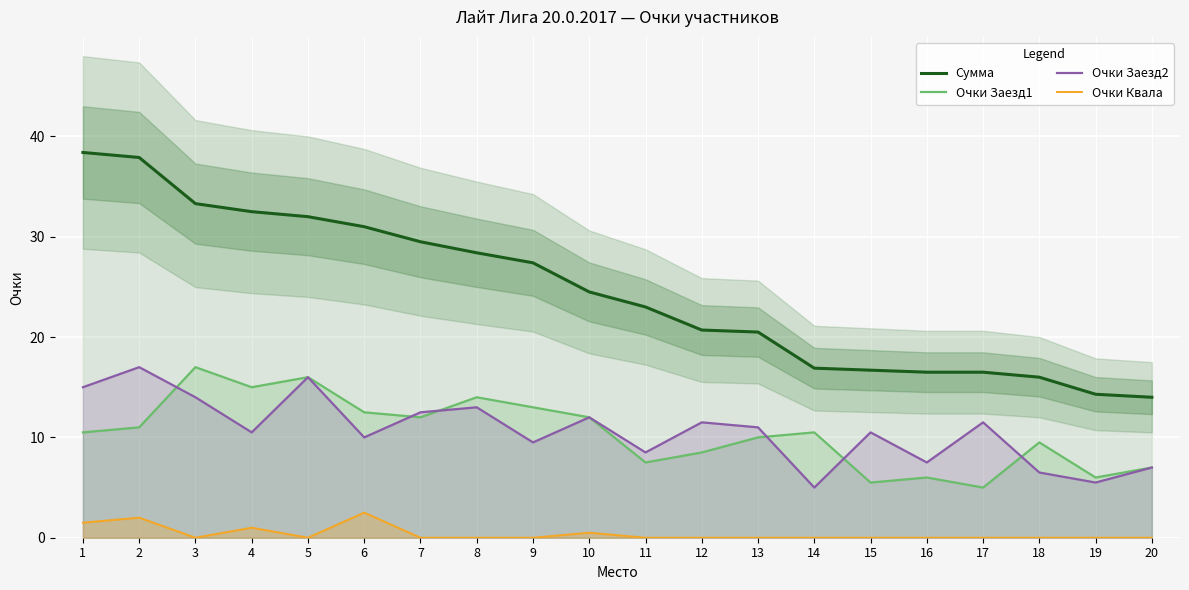

True or false: Очки Квала and Сумма cross at least once.

False